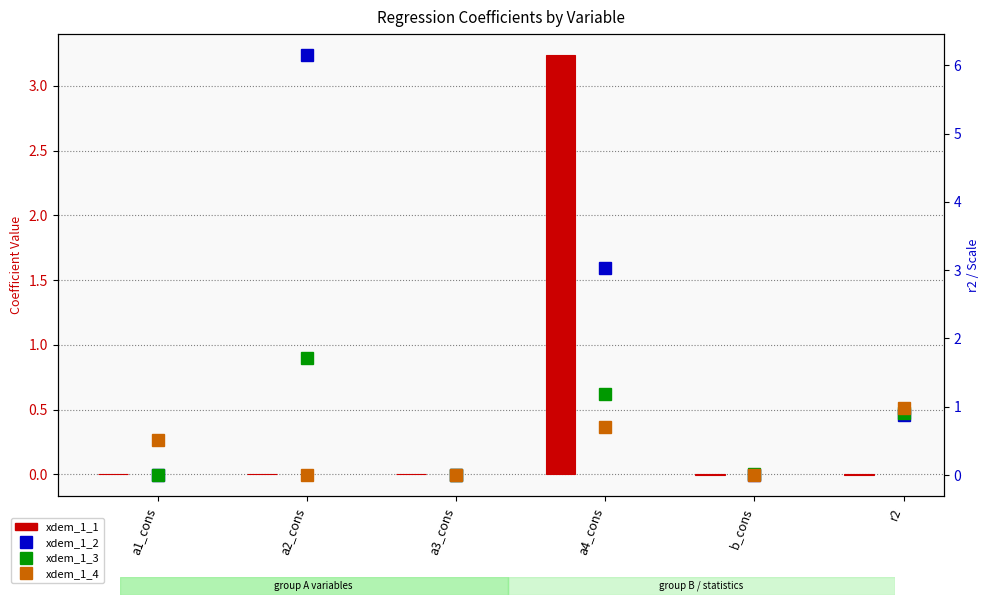

What is the sum of all xdem_1_3 values?

3.8